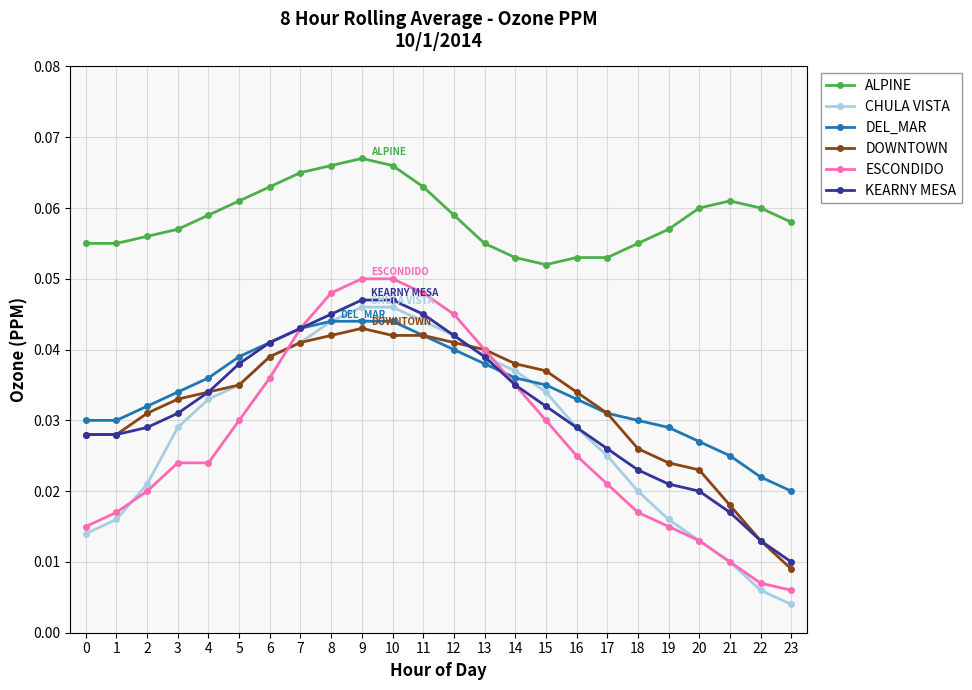

At how many categories does at least one series exceed 0?

24